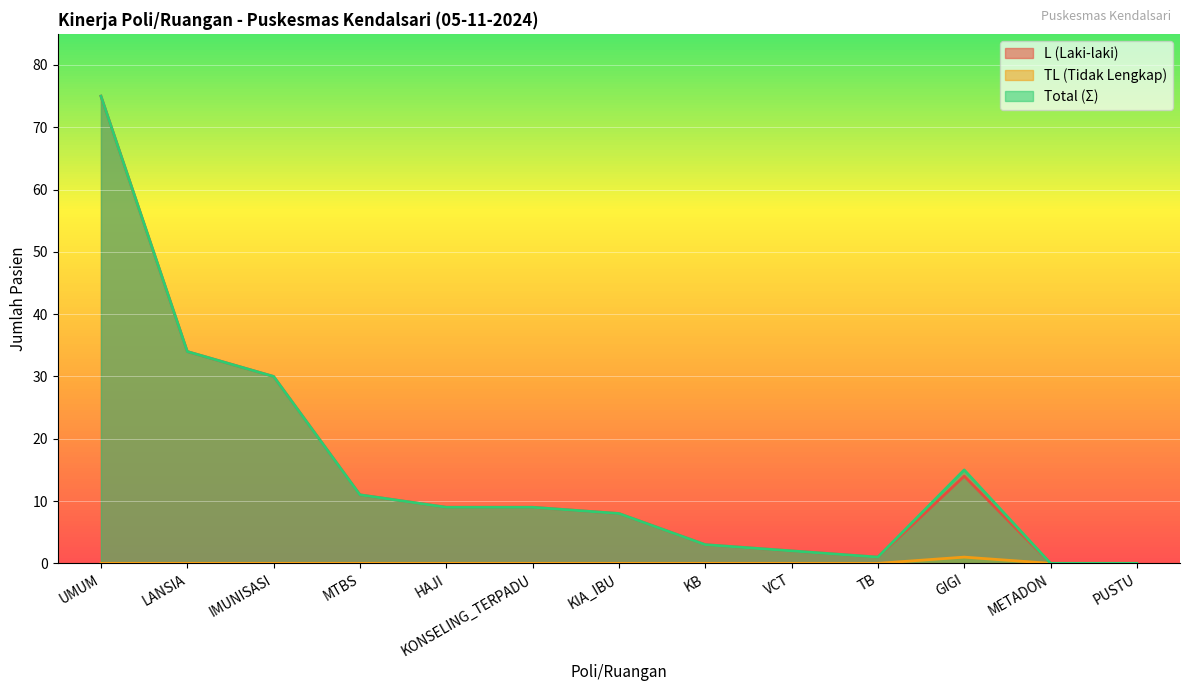

At how many categories does at least one series exceed 45?

1